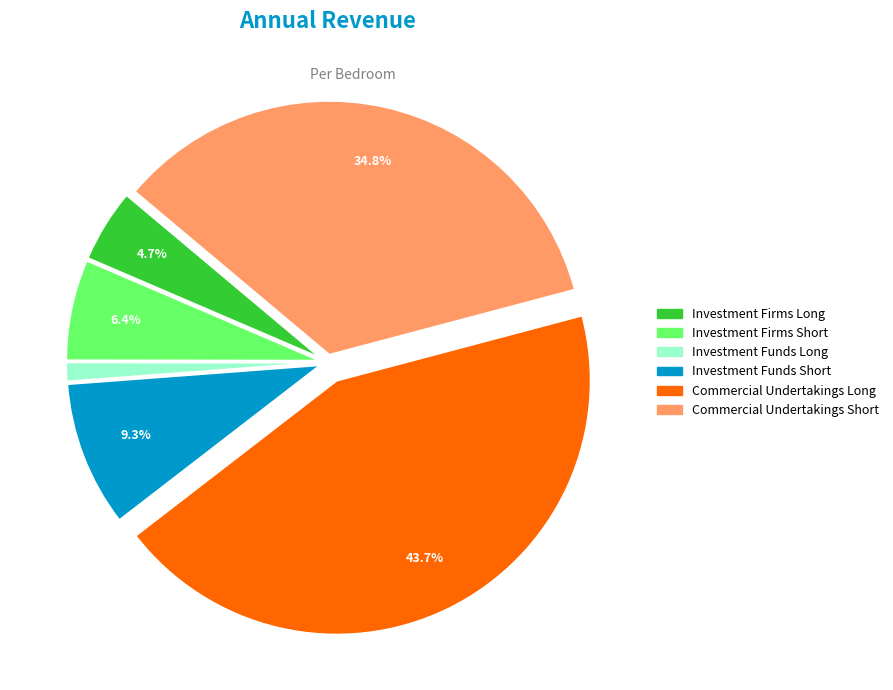

How much of the chart is everything except Commercial Undertakings Long?

56.3%